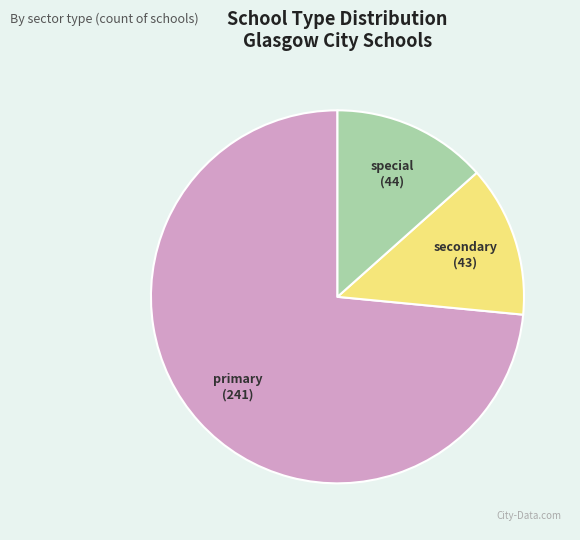

Is it true that primary is 73% of the pie?

True